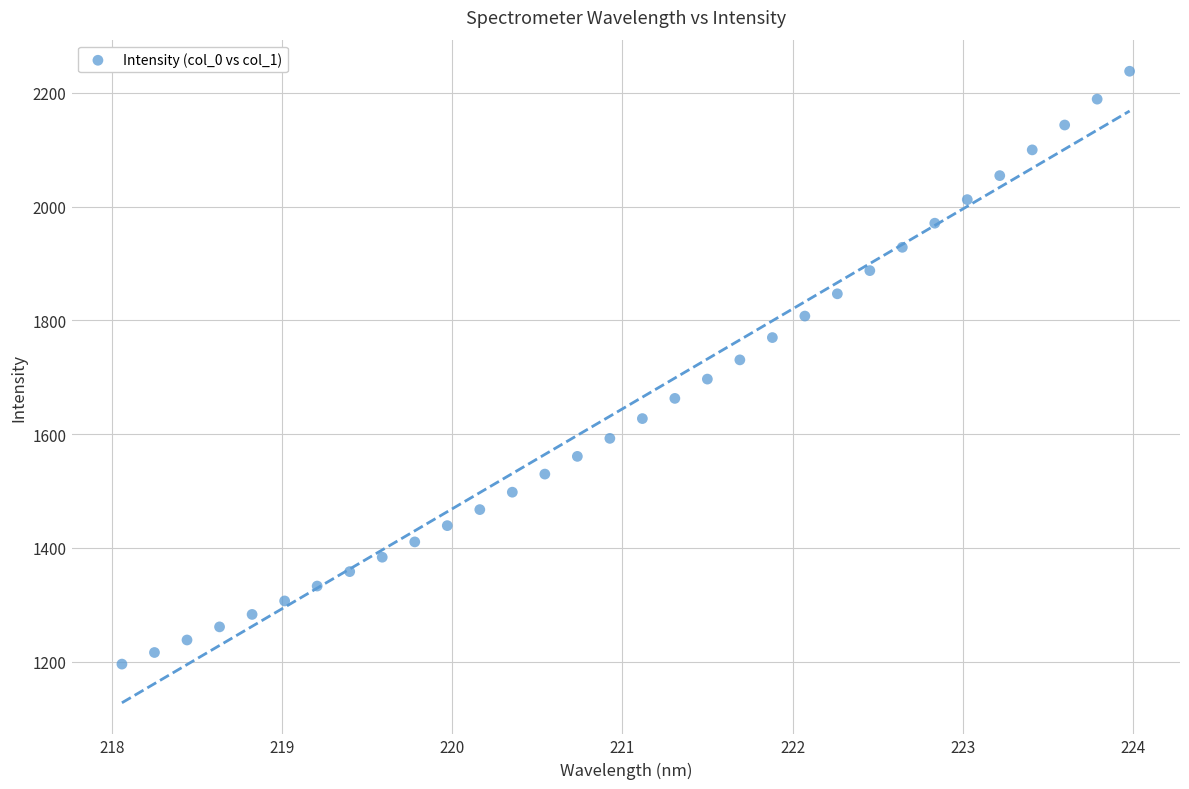

What is the range of X values (max minus min)?

5.9